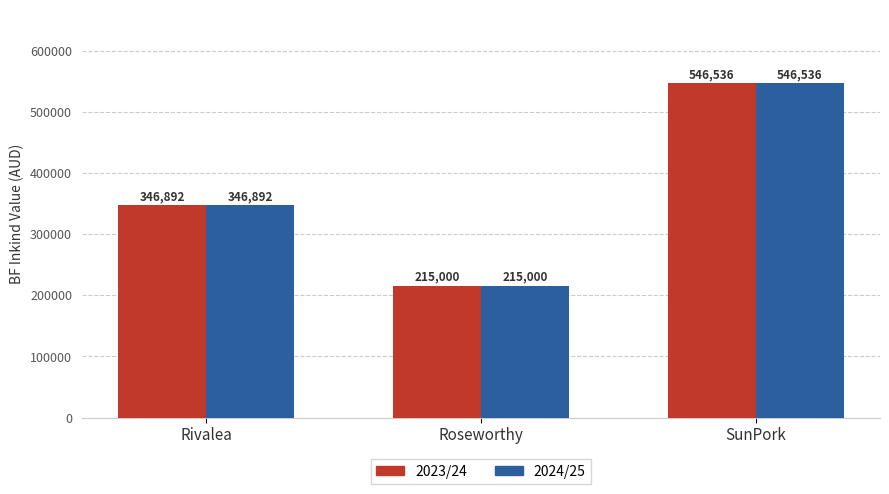

Reading right to left, list all the values displayed in this chart.

2023/24: SunPork=546536	Roseworthy=215000	Rivalea=346892
2024/25: SunPork=546536	Roseworthy=215000	Rivalea=346892